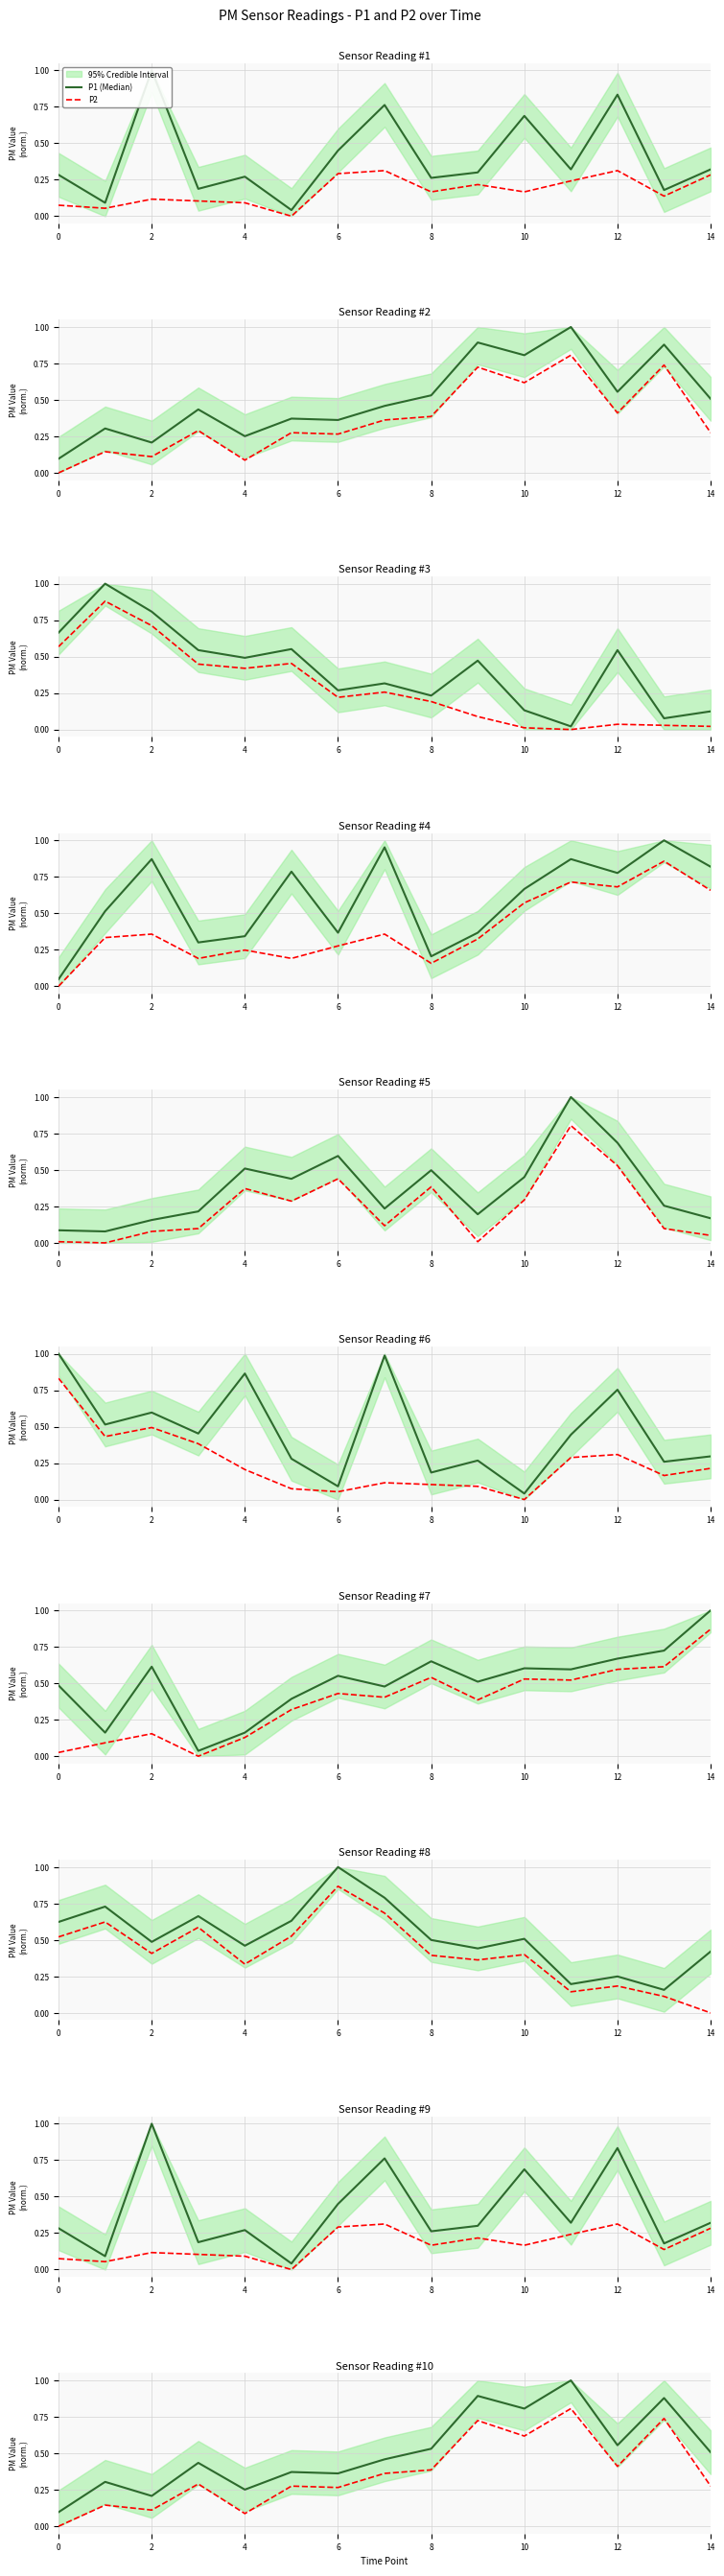

True or false: P1 (Median) and P2 intersect in this chart.

False